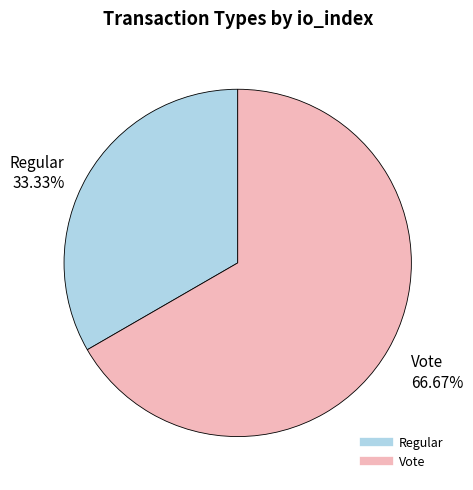

Which category accounts for the majority?

Vote